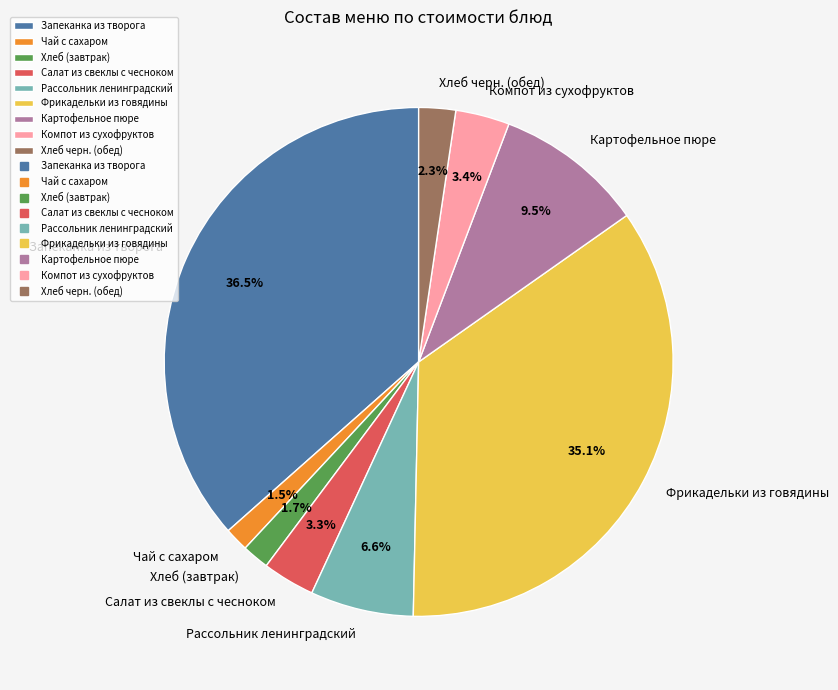

Does Салат из свеклы с чесноком account for over 50% of the chart?

No